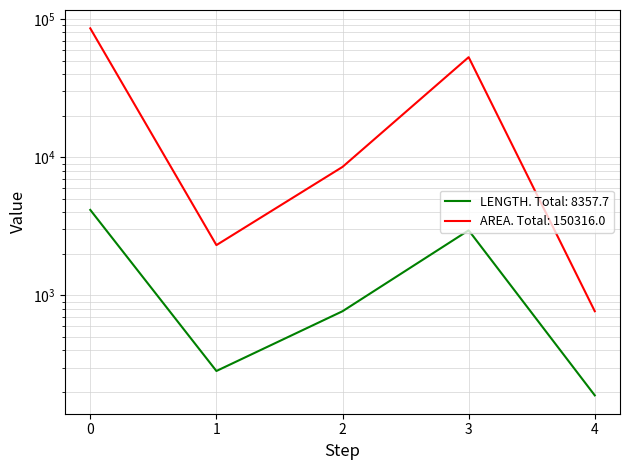

How many data points does each series have?

5